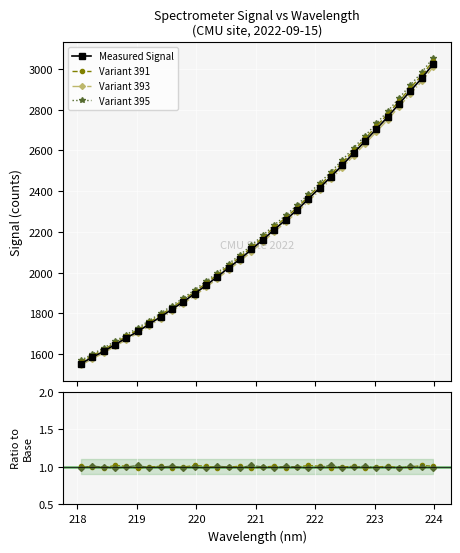

True or false: Measured Signal has more than 2 interior local peaks.

False